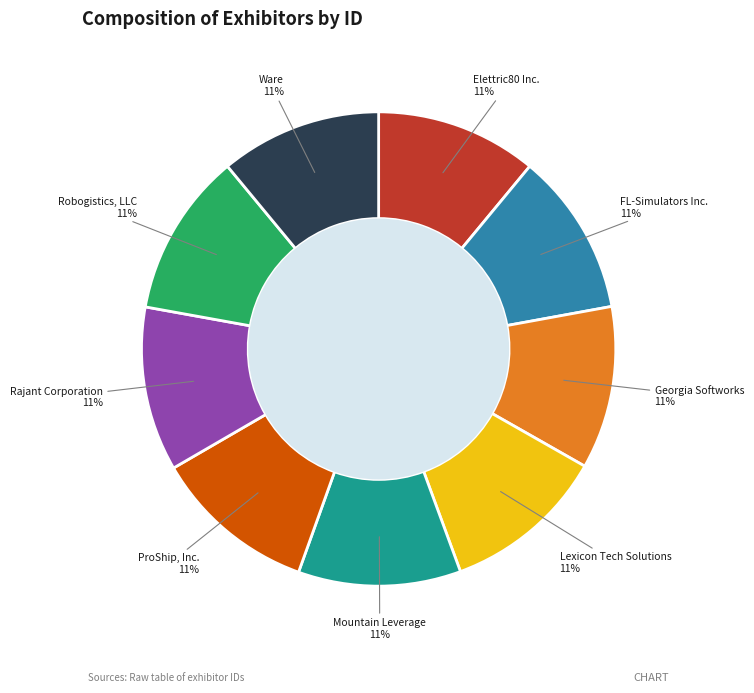

What percentage is the Mountain Leverage slice, to the nearest percent?

11%